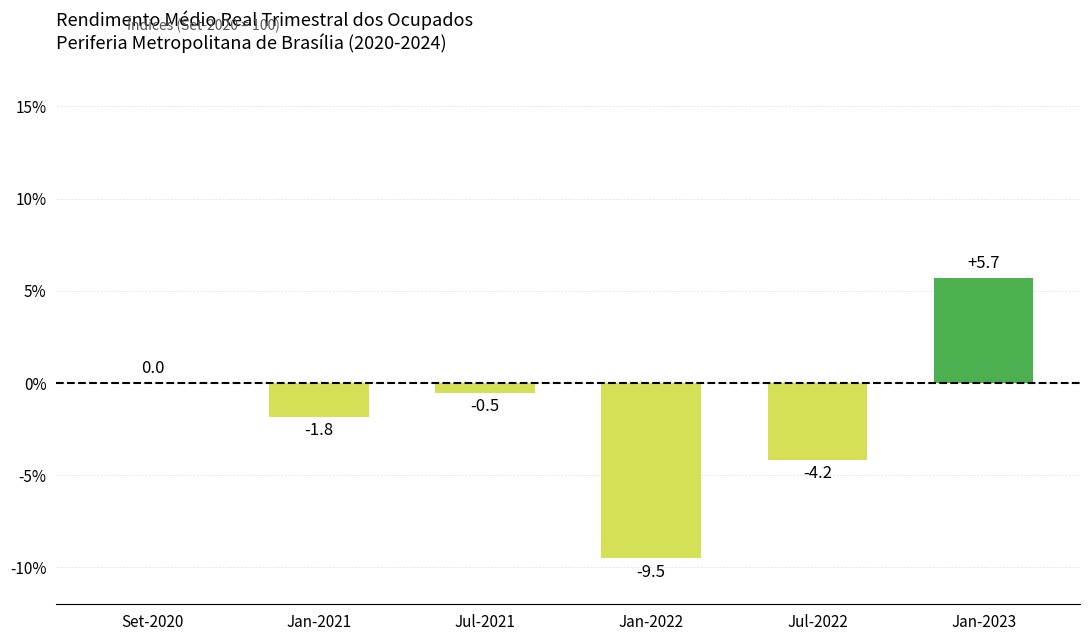

Which category has the highest value across all series?

Jan-2023